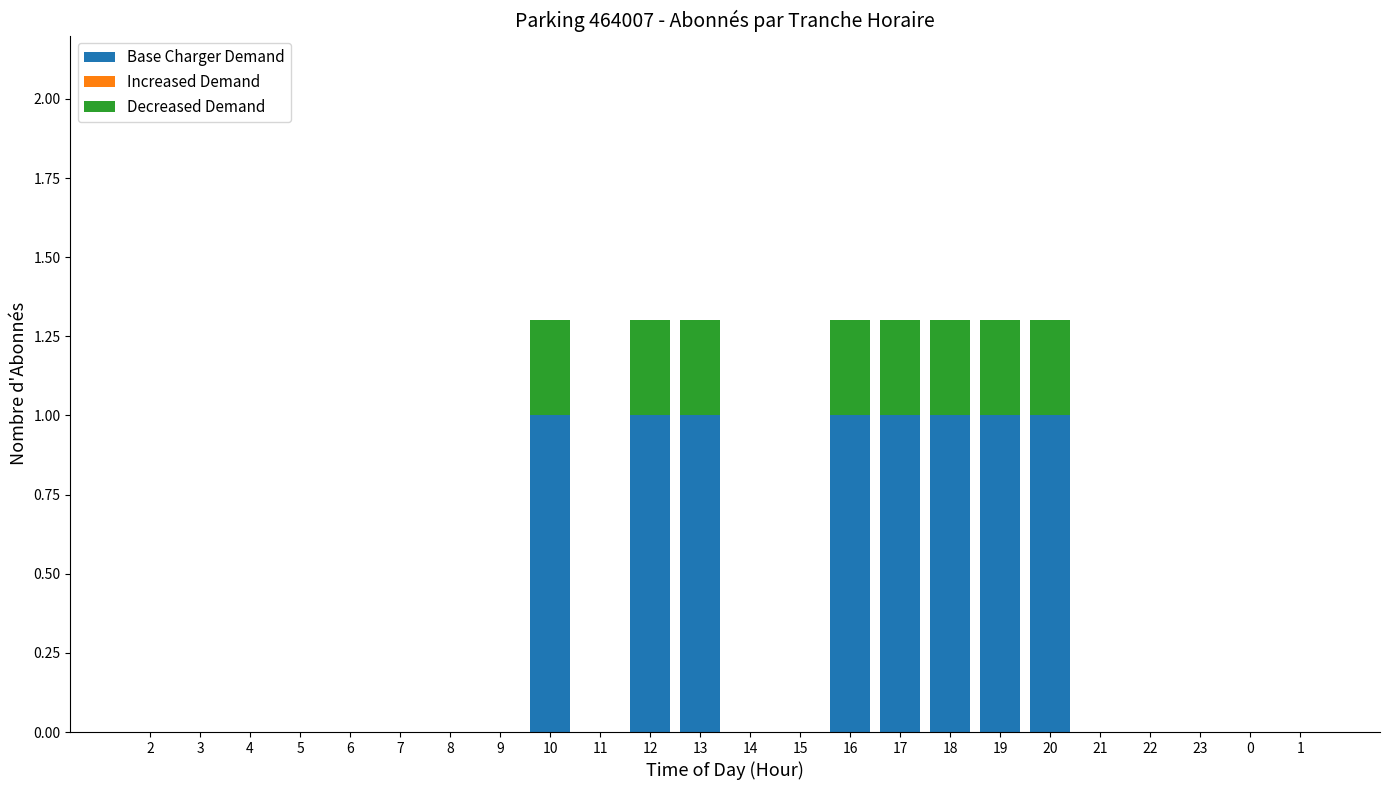

Does the chart contain stacked bars?

Yes